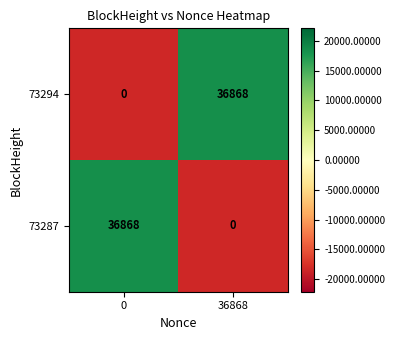

Count the number of categories in the chart.

2